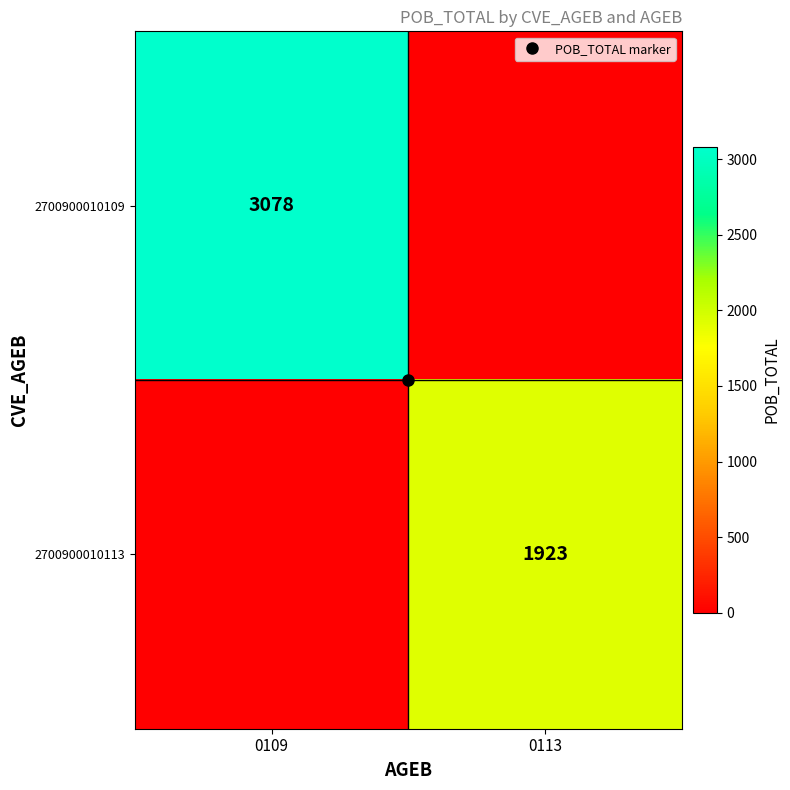

How many 2700900010113 values are between 0 and 1923?

2